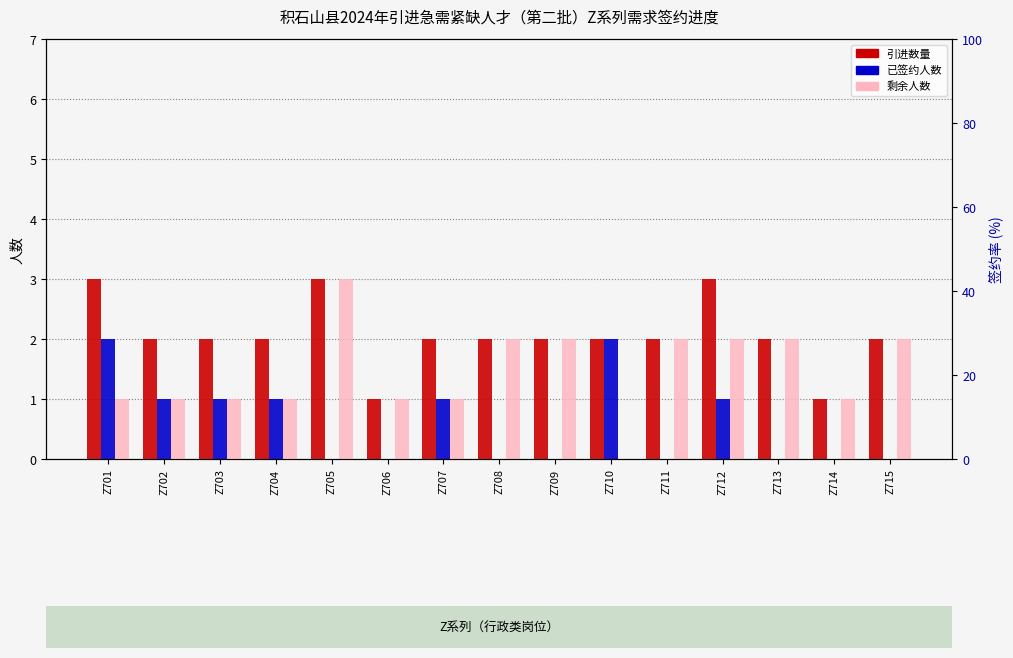

Is it true that 剩余人数 equals 2 at Z709?

True